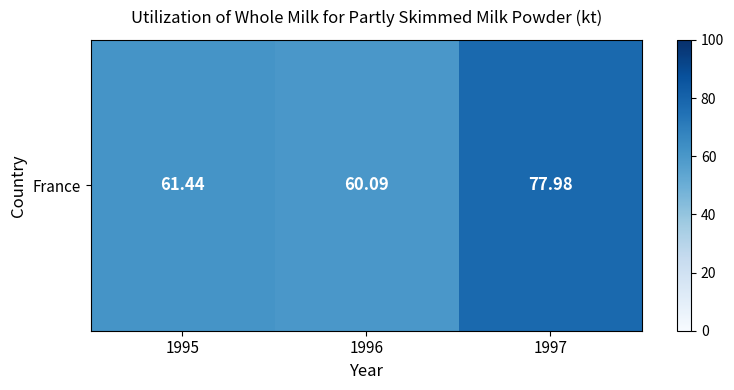

What is the change in value from 1995 to 1997?

+16.5